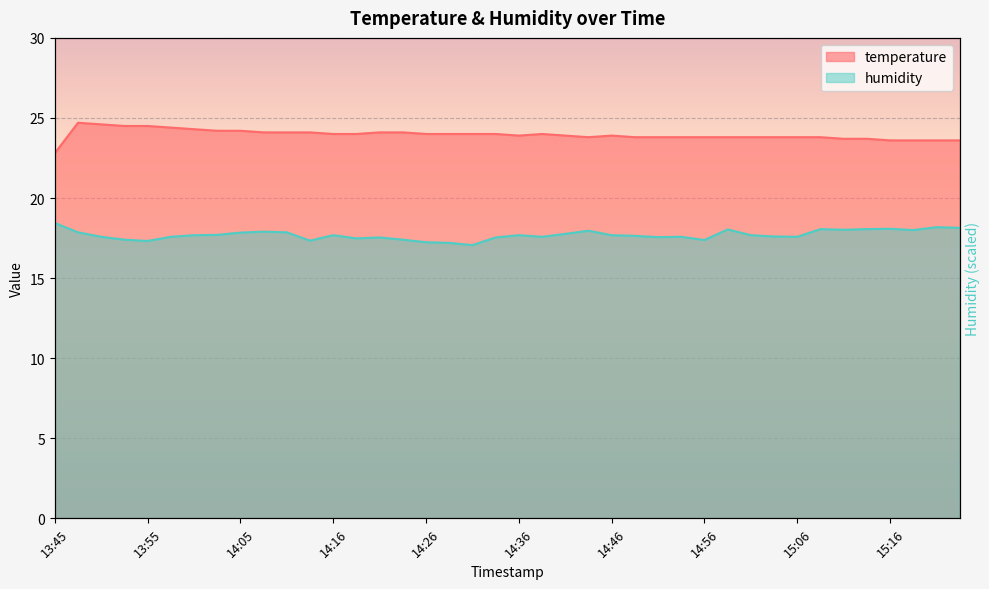

True or false: humidity has more than 0 interior local peaks.

True